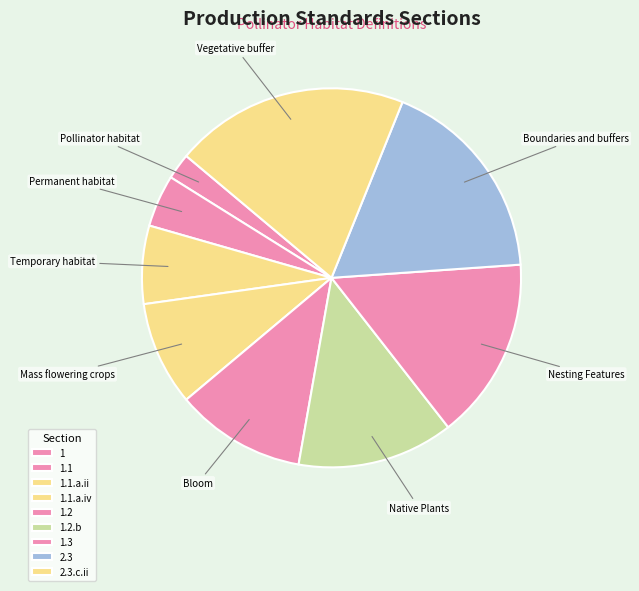

How many segments does this pie chart have?

9